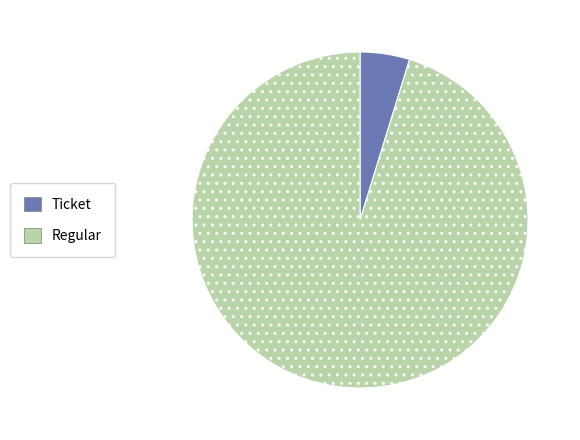

Do Regular and Ticket together represent more than half of the pie?

Yes